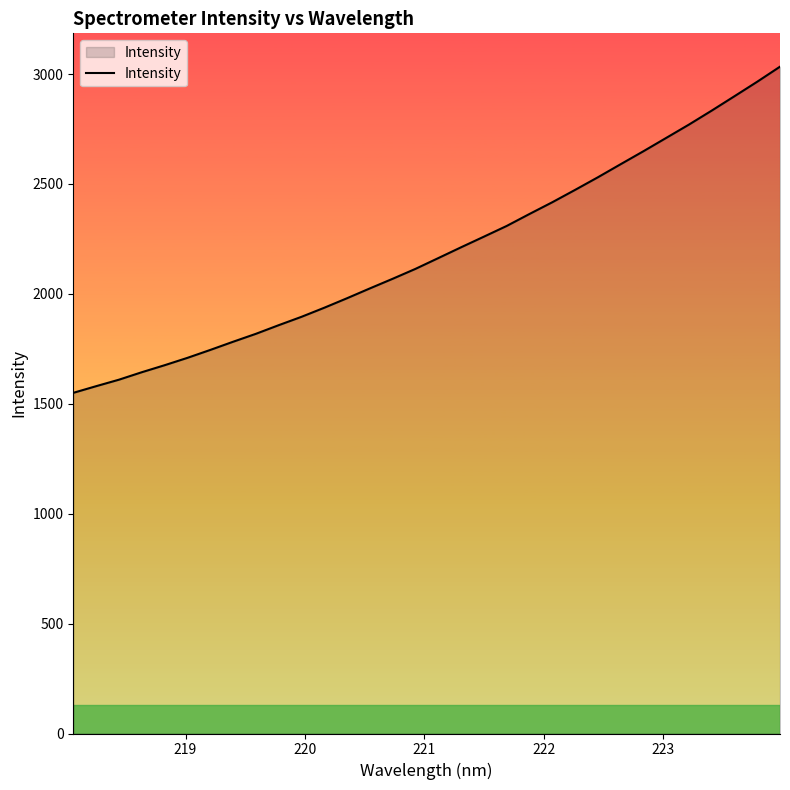

Reading right to left, transcribe all the data shown in this chart.

3033.6	2965.1	2899.1	2833.7	2770.1	2709.4	2648.7	2589.7	2530.2	2472.9	2416.7	2363.4	2308.9	2260.2	2211.9	2162.7	2113.8	2068.7	2024.9	1980.2	1936.9	1895.6	1857.5	1818.2	1782.1	1744.8	1708.9	1675.4	1643.5	1609.5	1580.0	1549.7